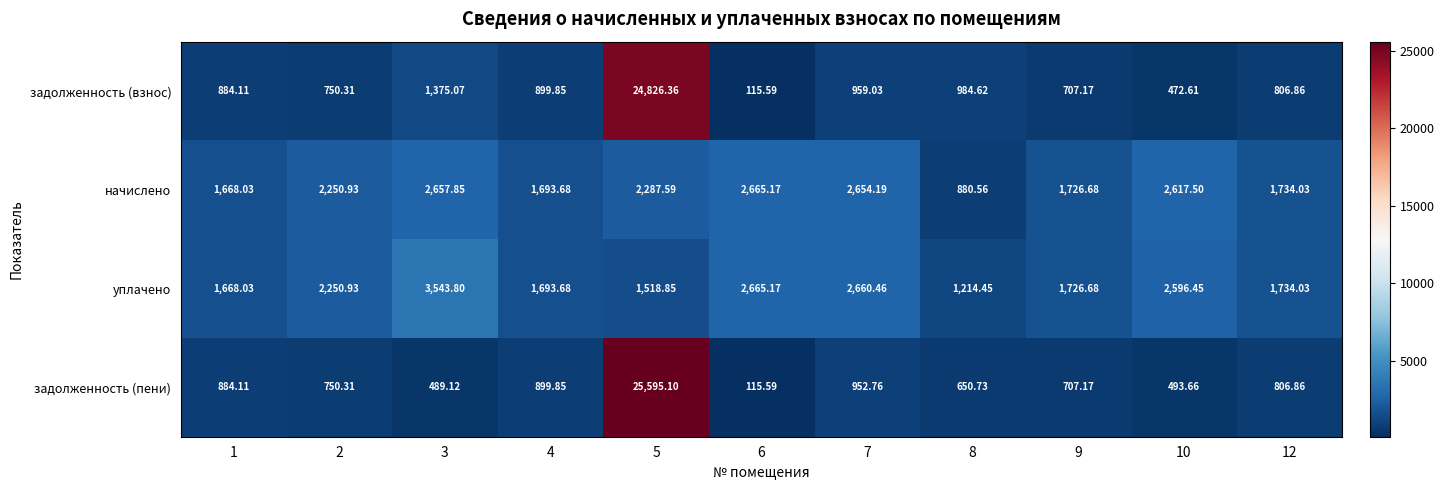

At 10, list the series in order from largest to smallest.

начислено, уплачено, задолженность (пени), задолженность (взнос)